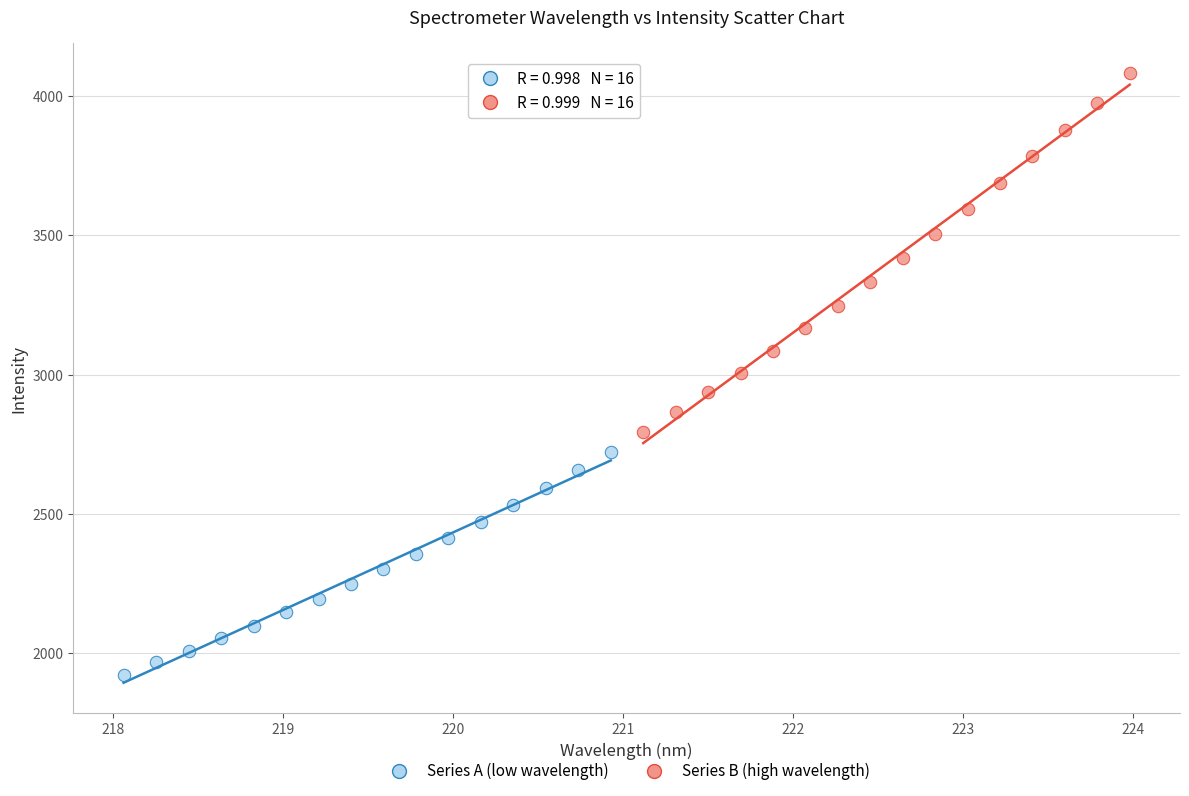

Which series has the widest spread of Y values?

Series B (high wavelength)